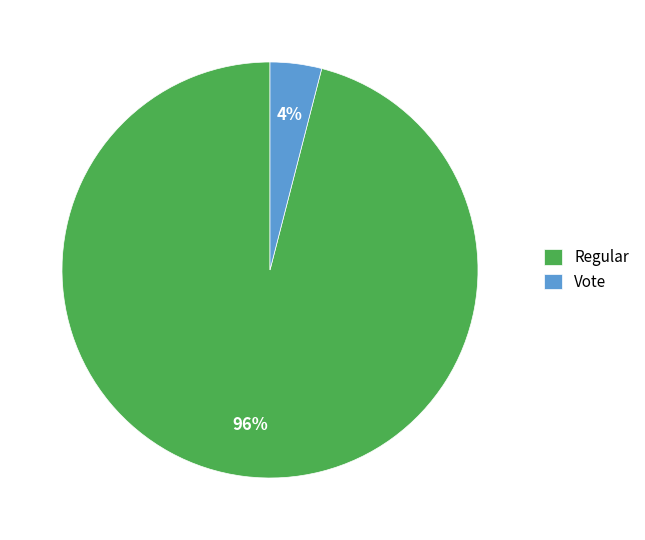

To the nearest percent, what is the difference between the Vote and Regular slice percentages?

92%